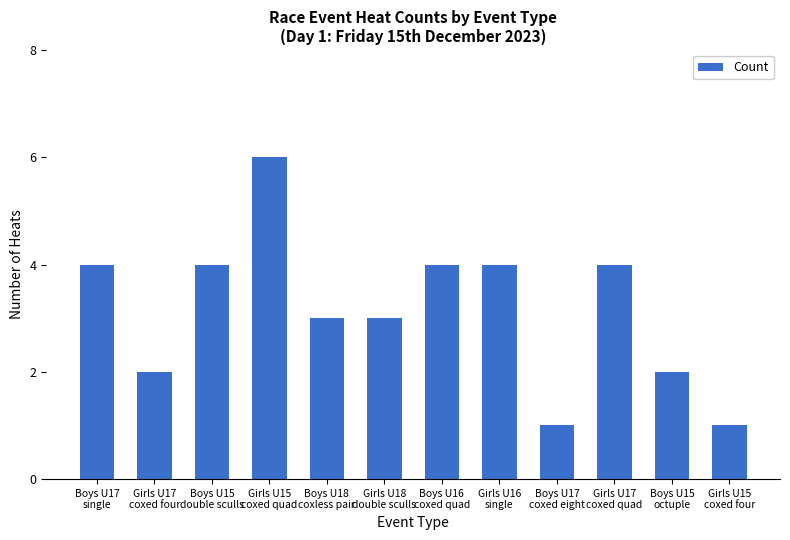

What is the label of the 6th bar from the right?

Boys U16
coxed quad